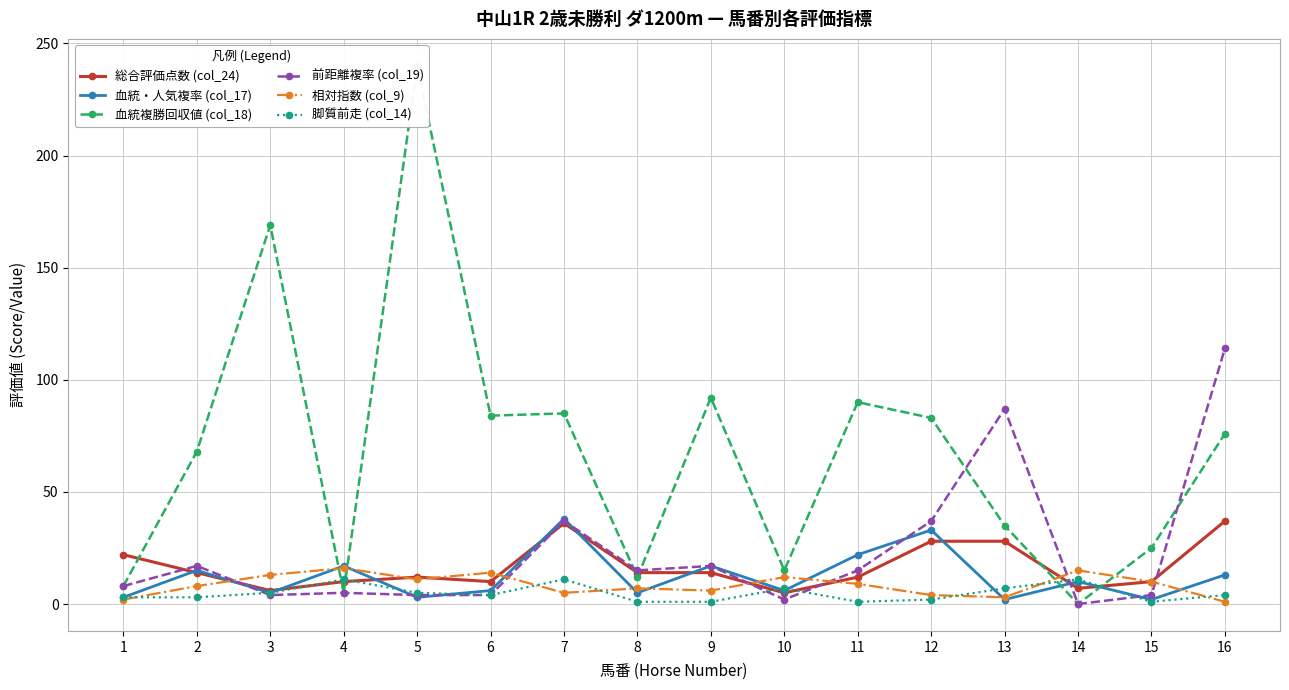

The value of 総合評価点数 (col_24) at 2 is 14. True or false?

True